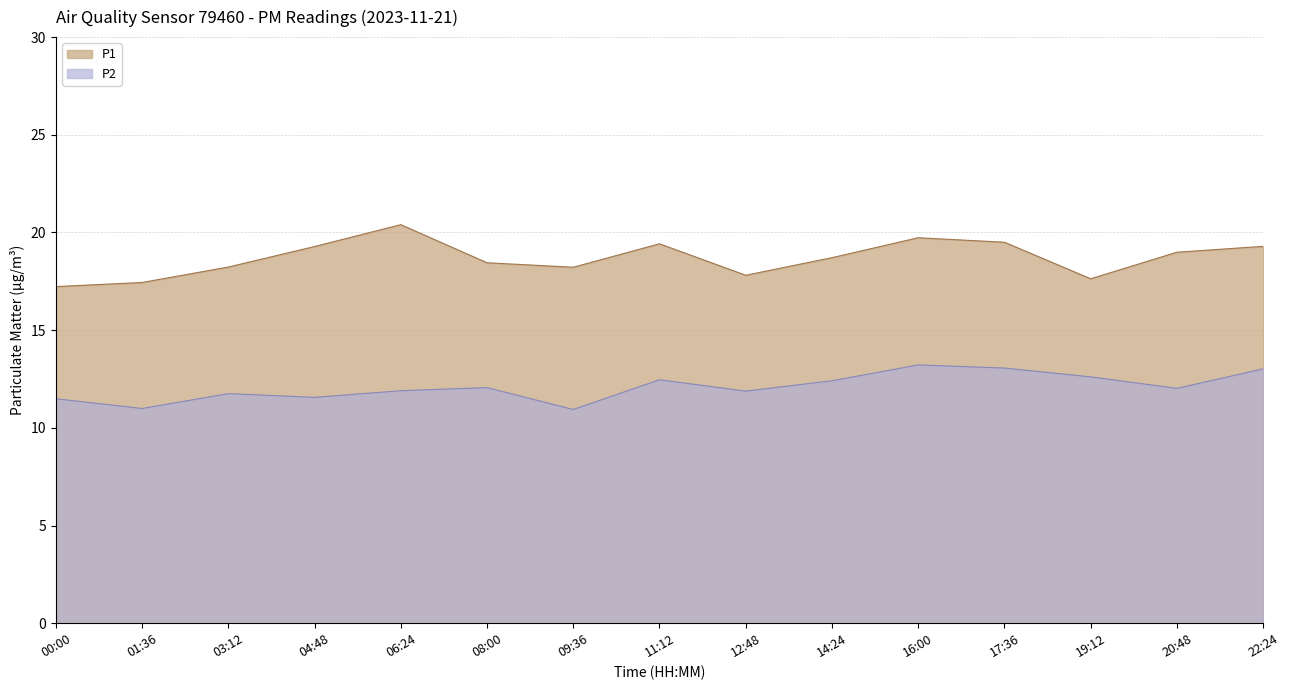

True or false: P2 and P1 cross at least once.

False